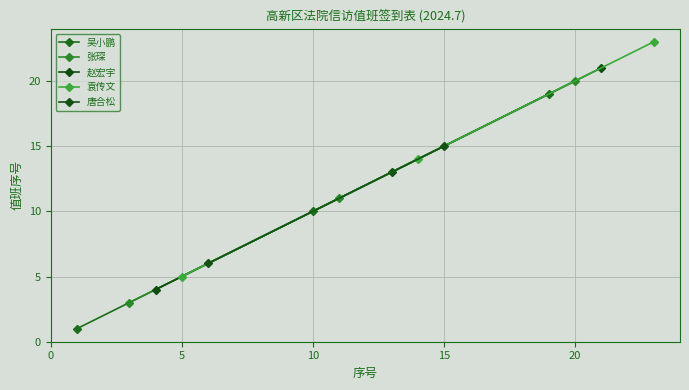

How many values in the 吴小鹏 series are below 10?

1